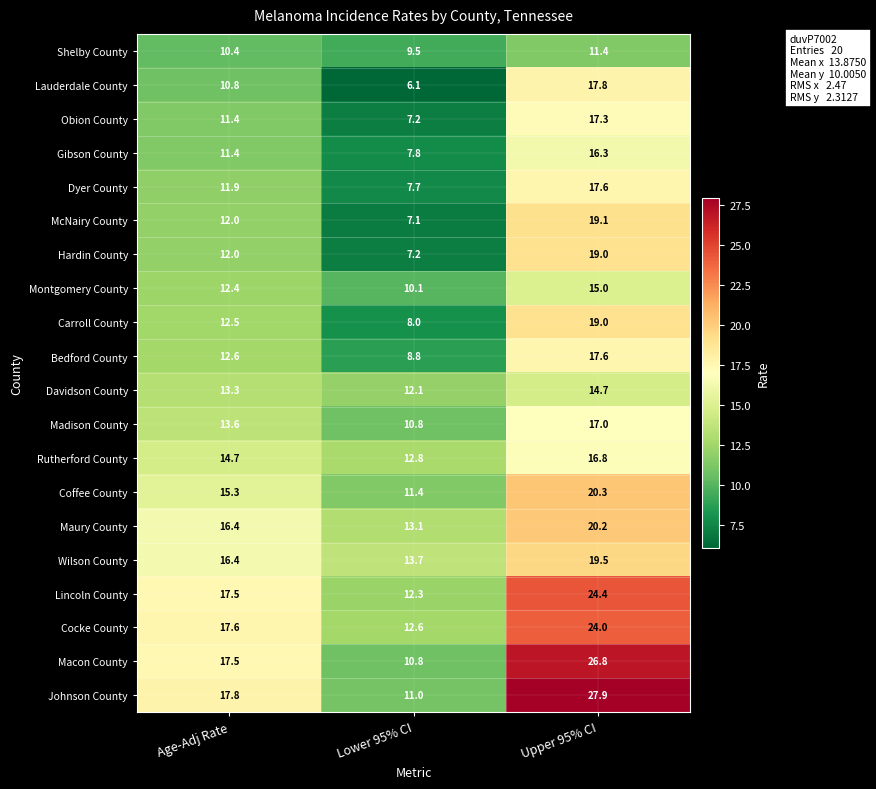

What is the difference between the highest and lowest values at Upper 95% CI?

16.5